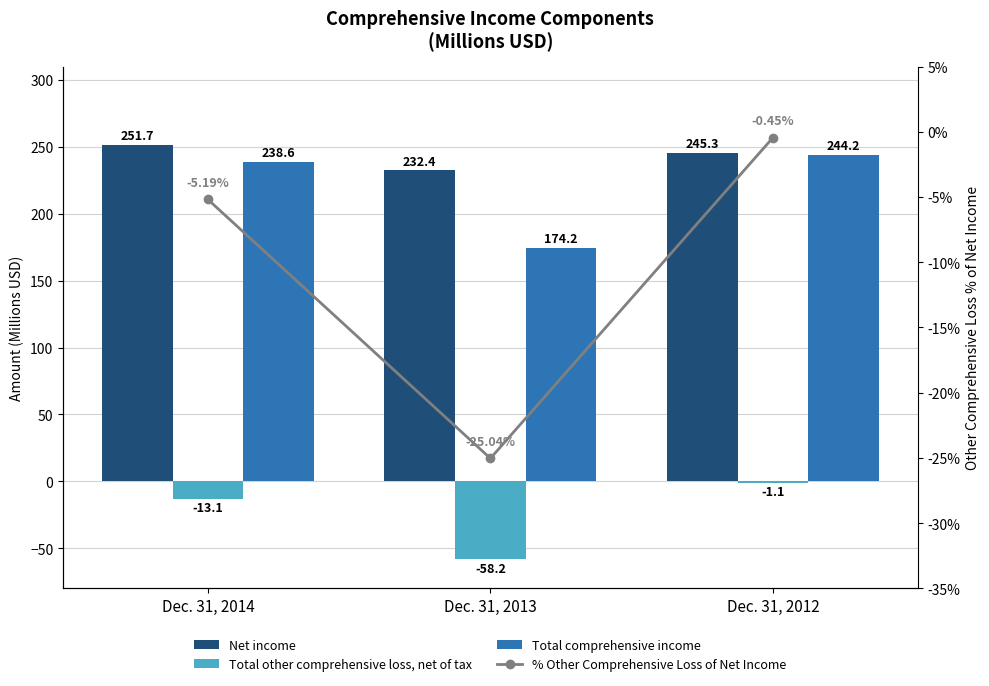

Which category has the lowest value across all series?

Dec. 31, 2013